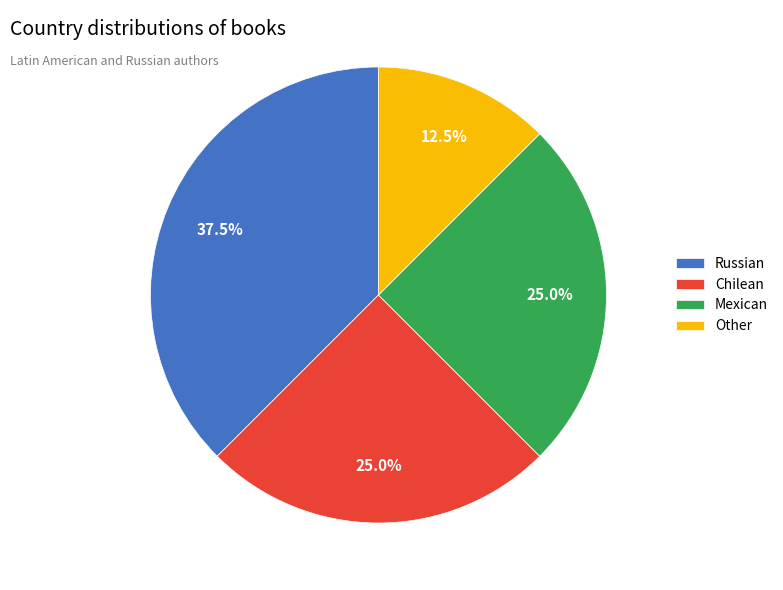

What percentage is the Mexican slice, to the nearest percent?

25%